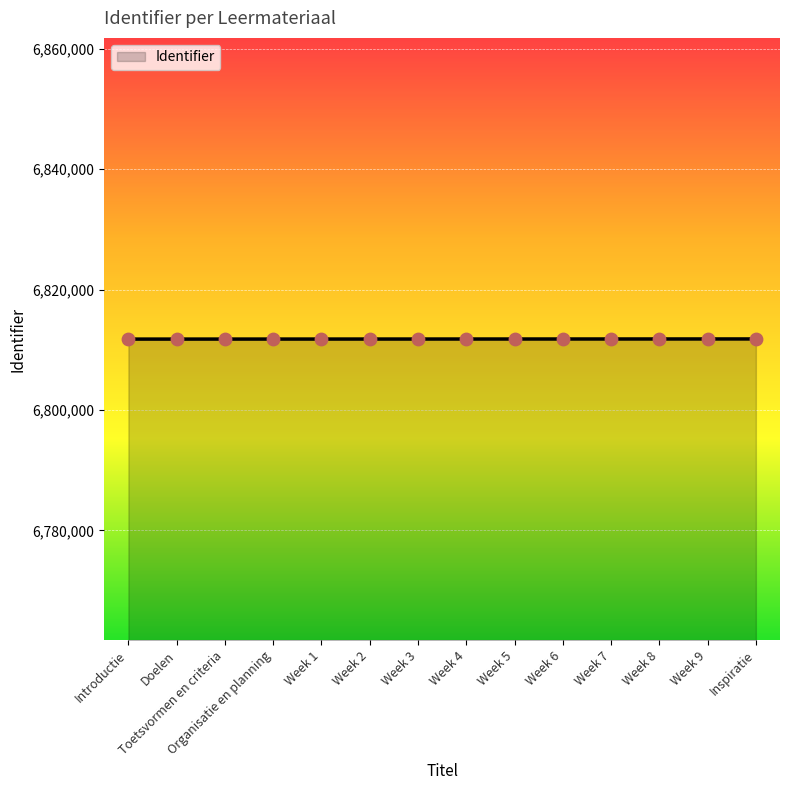

Approximately how many times larger is the value at Week 1 compared to Week 9?

1.0